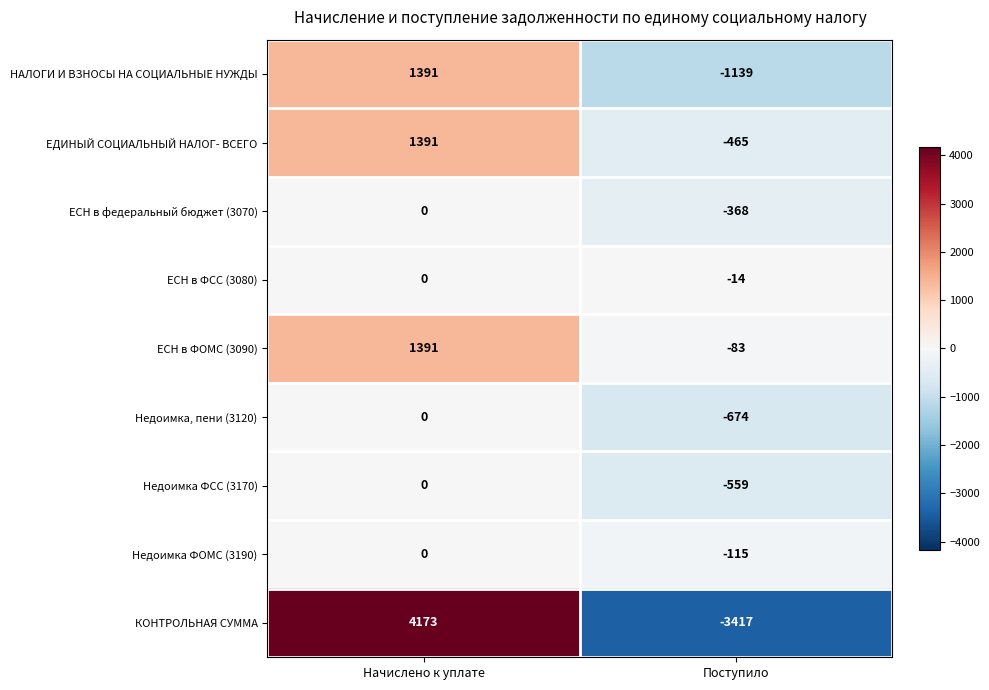

How many negative values does the НАЛОГИ И ВЗНОСЫ НА СОЦИАЛЬНЫЕ НУЖДЫ series have?

1